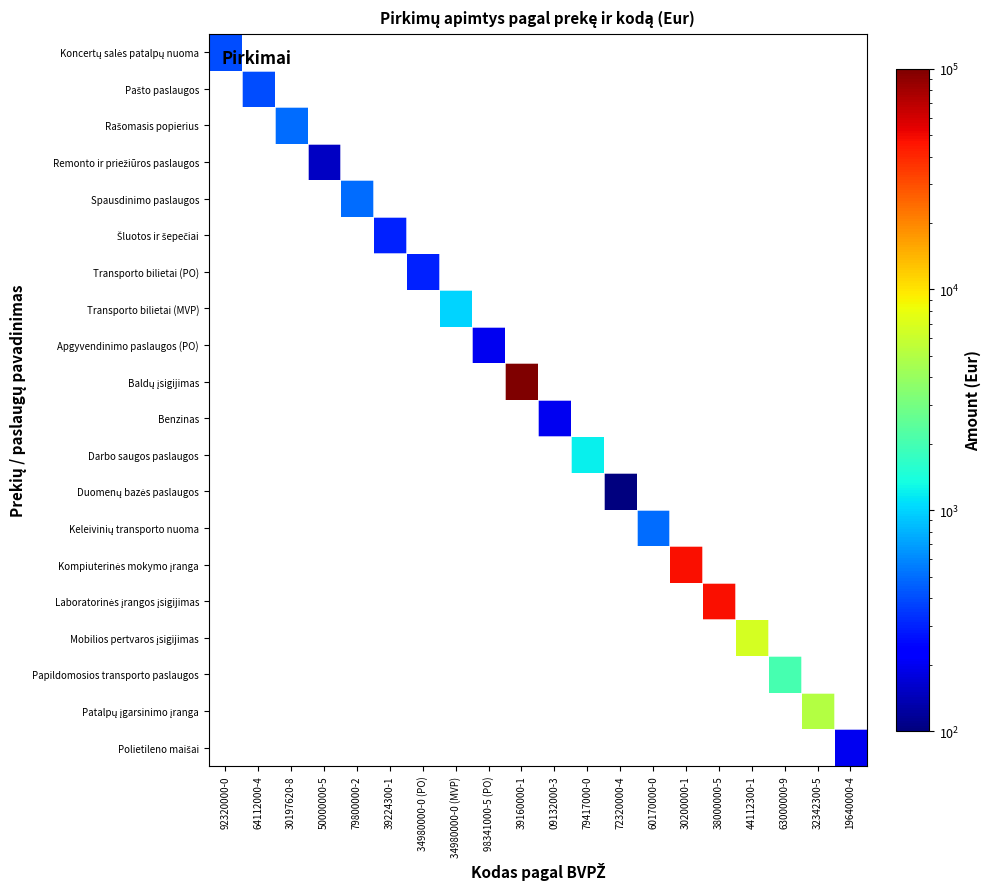

At 09132000-3, list the series in order from largest to smallest.

Koncertų salės patalpų nuoma, Pašto paslaugos, Rašomasis popierius, Remonto ir priežiūros paslaugos, Spausdinimo paslaugos, Šluotos ir šepečiai, Transporto bilietai (PO), Transporto bilietai (MVP), Apgyvendinimo paslaugos (PO), Baldų įsigijimas, Benzinas, Darbo saugos paslaugos, Duomenų bazės paslaugos, Keleivinių transporto nuoma, Kompiuterinės mokymo įranga, Laboratorinės įrangos įsigijimas, Mobilios pertvaros įsigijimas, Papildomosios transporto paslaugos, Patalpų įgarsinimo įranga, Polietileno maišai